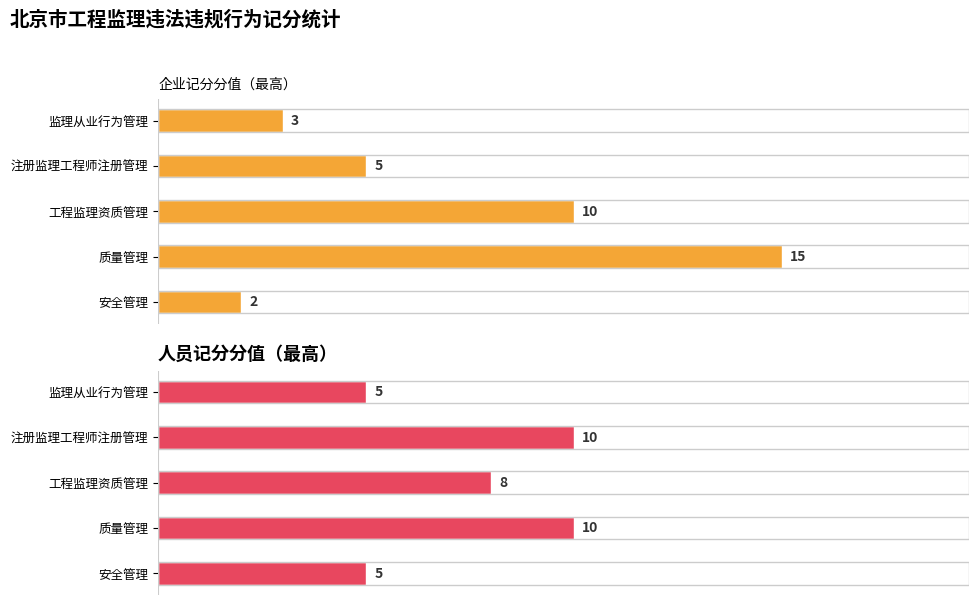

How many data points in 企业记分分值 are above 5?

2